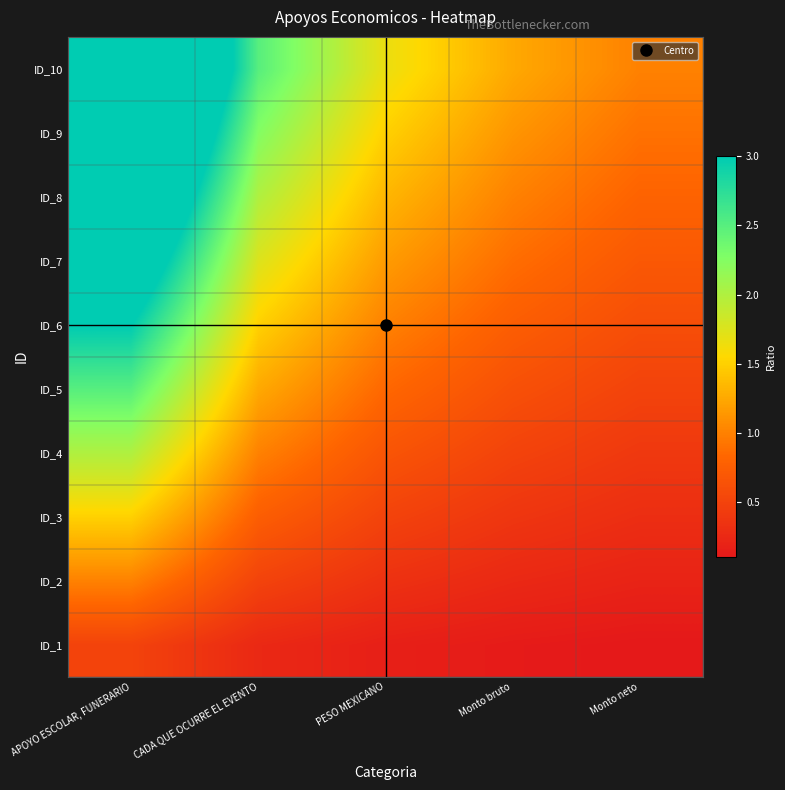

At how many categories does at least one series exceed 3?

1